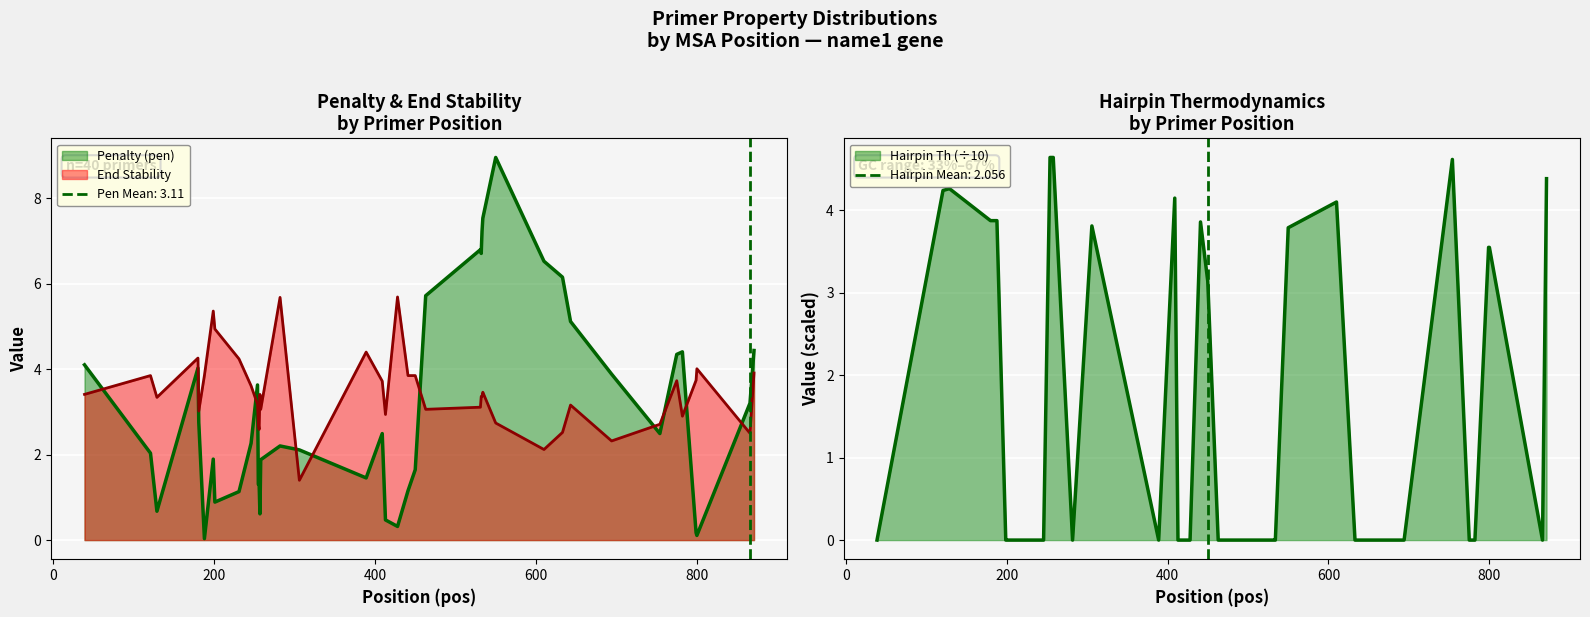

Which series has the widest spread of values?

pen